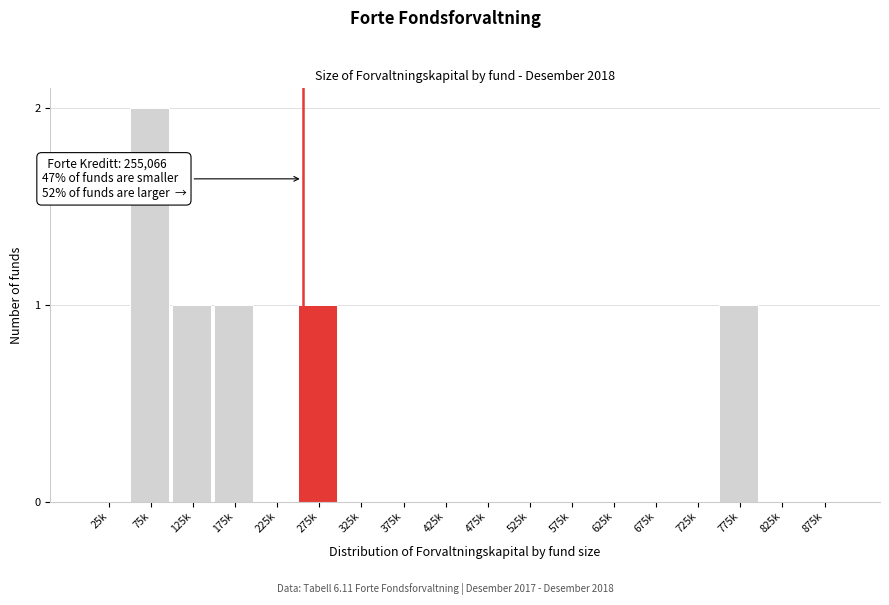

Reading left to right, extract all data points from this chart.

25k=0	75k=2	125k=1	175k=1	225k=0	275k=1	325k=0	375k=0	425k=0	475k=0	525k=0	575k=0	625k=0	675k=0	725k=0	775k=1	825k=0	875k=0